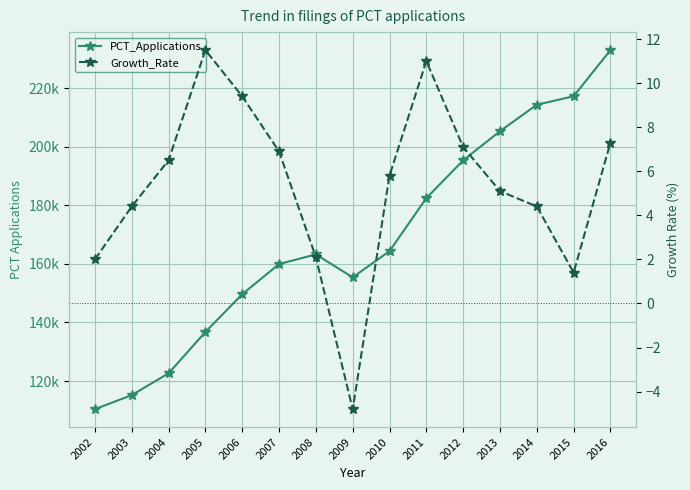

Rank the categories by Growth_Rate value from lowest to highest.

2009, 2015, 2002, 2008, 2003, 2014, 2013, 2010, 2004, 2007, 2012, 2016, 2006, 2011, 2005